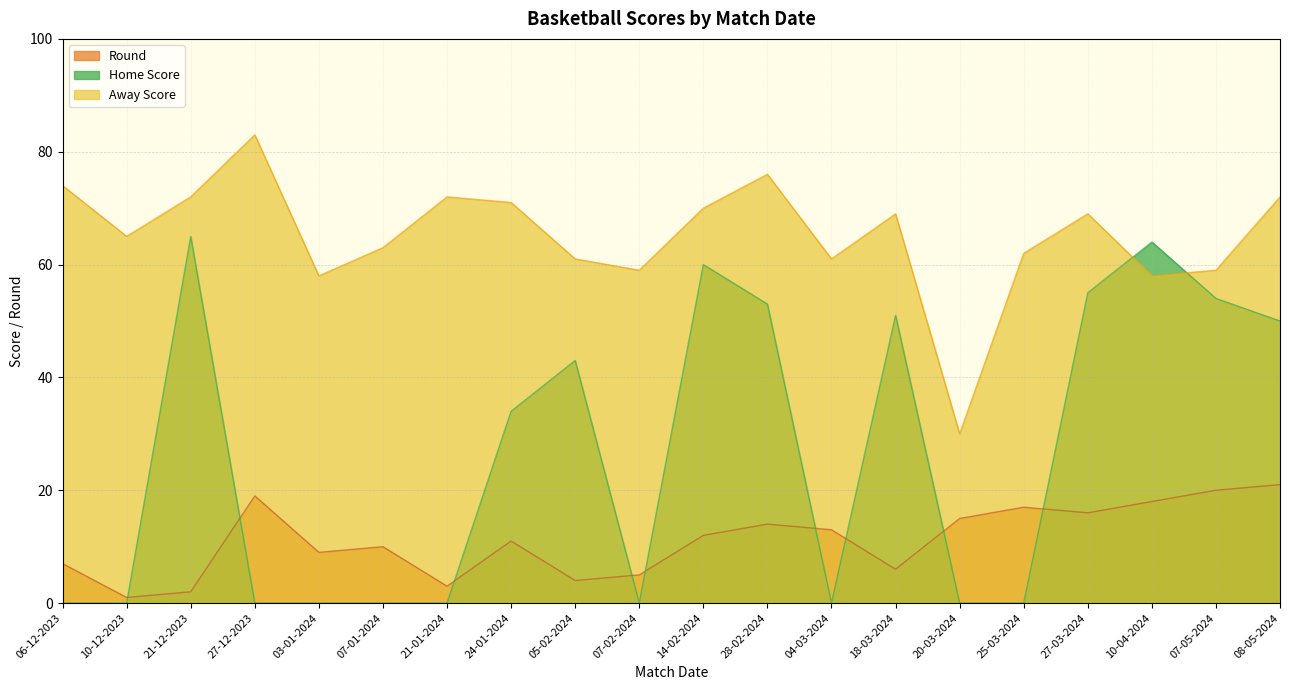

What is the greatest value displayed?

83